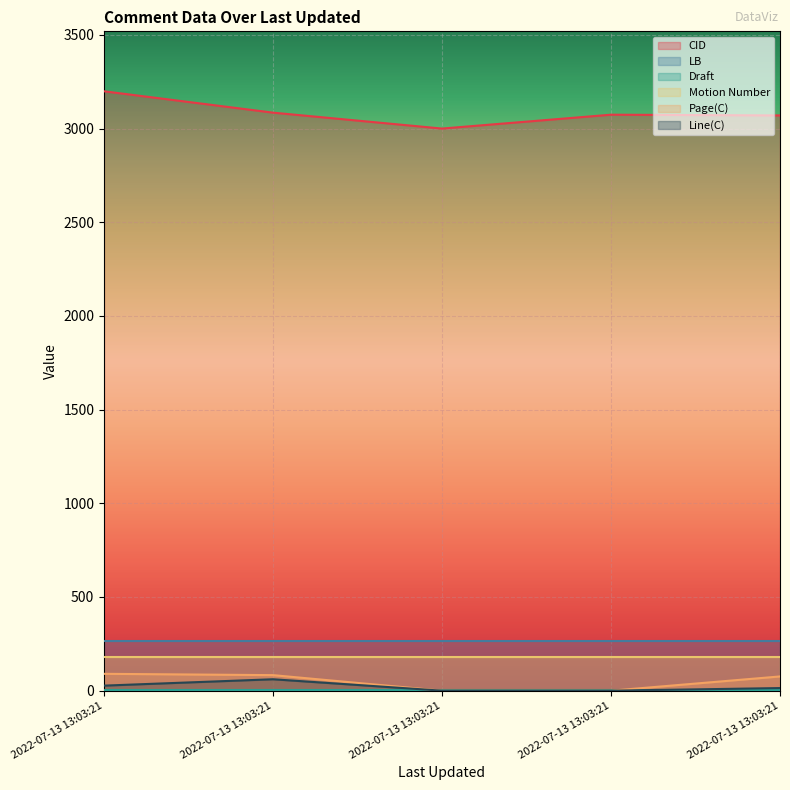

What is the approximate value of Line(C) at 2022-07-13 13:03:21, to the nearest 10?

60